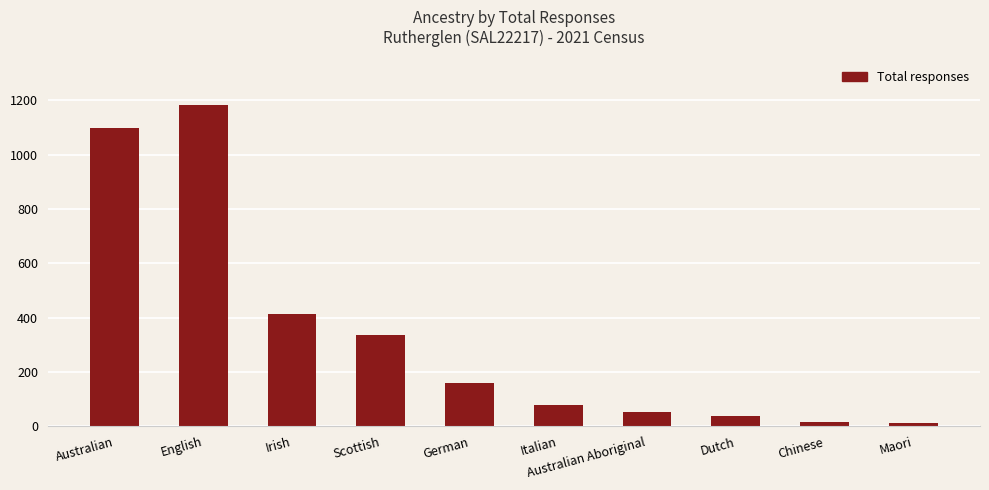

What is the greatest value displayed?

1182